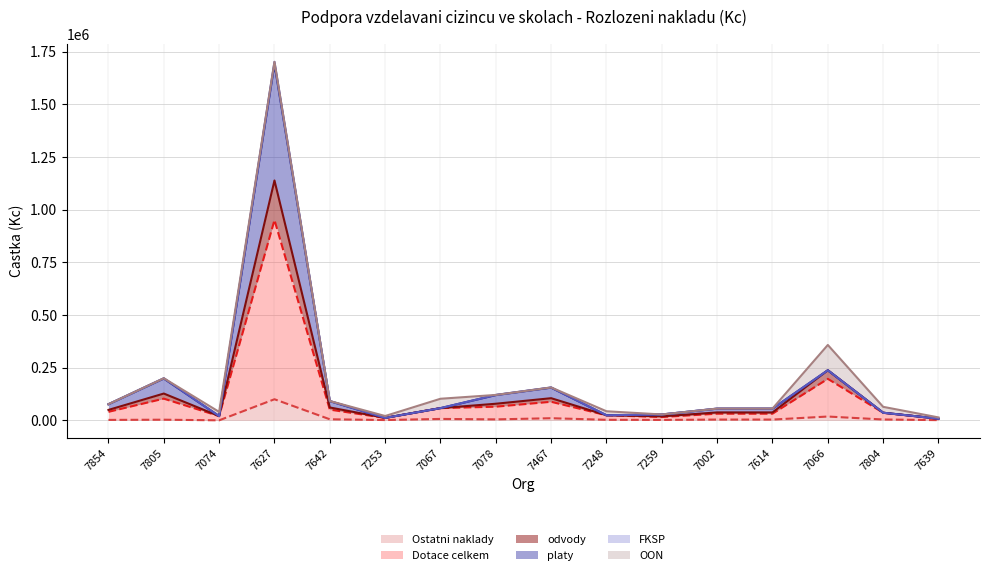

True or false: odvody has a value of 37457 at 7067.

False